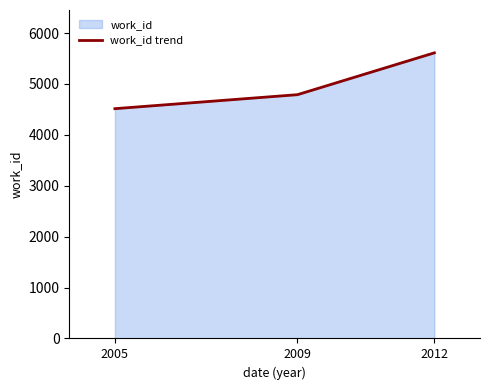

Reading left to right, extract all data points from this chart.

4515	4790	5612